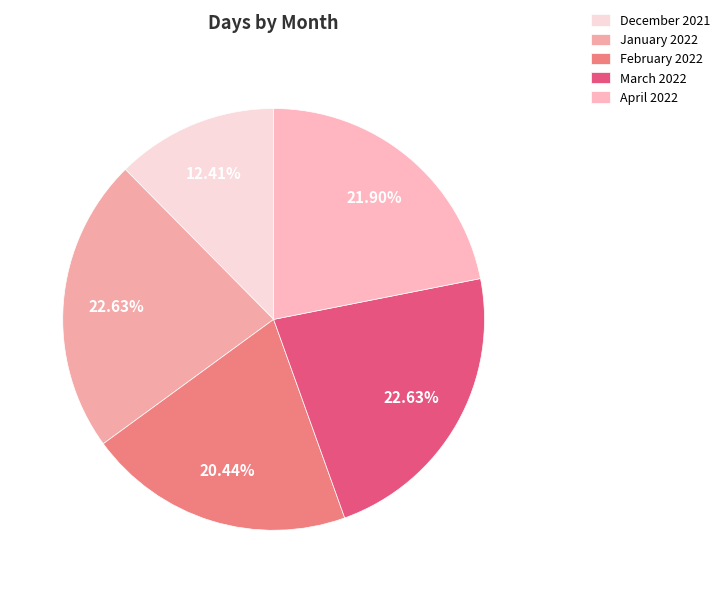

What is the smallest slice in the pie chart?

December 2021